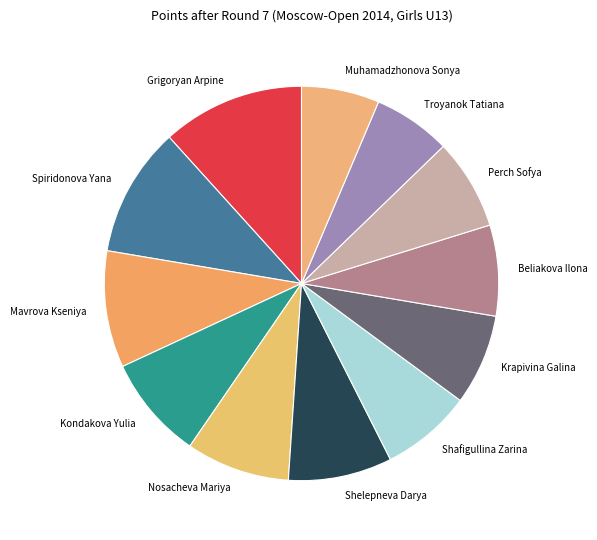

Does Shafigullina Zarina represent more than half of the total?

No